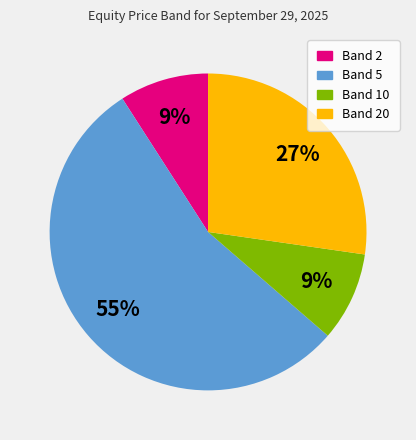

Does any single category account for the majority?

Yes